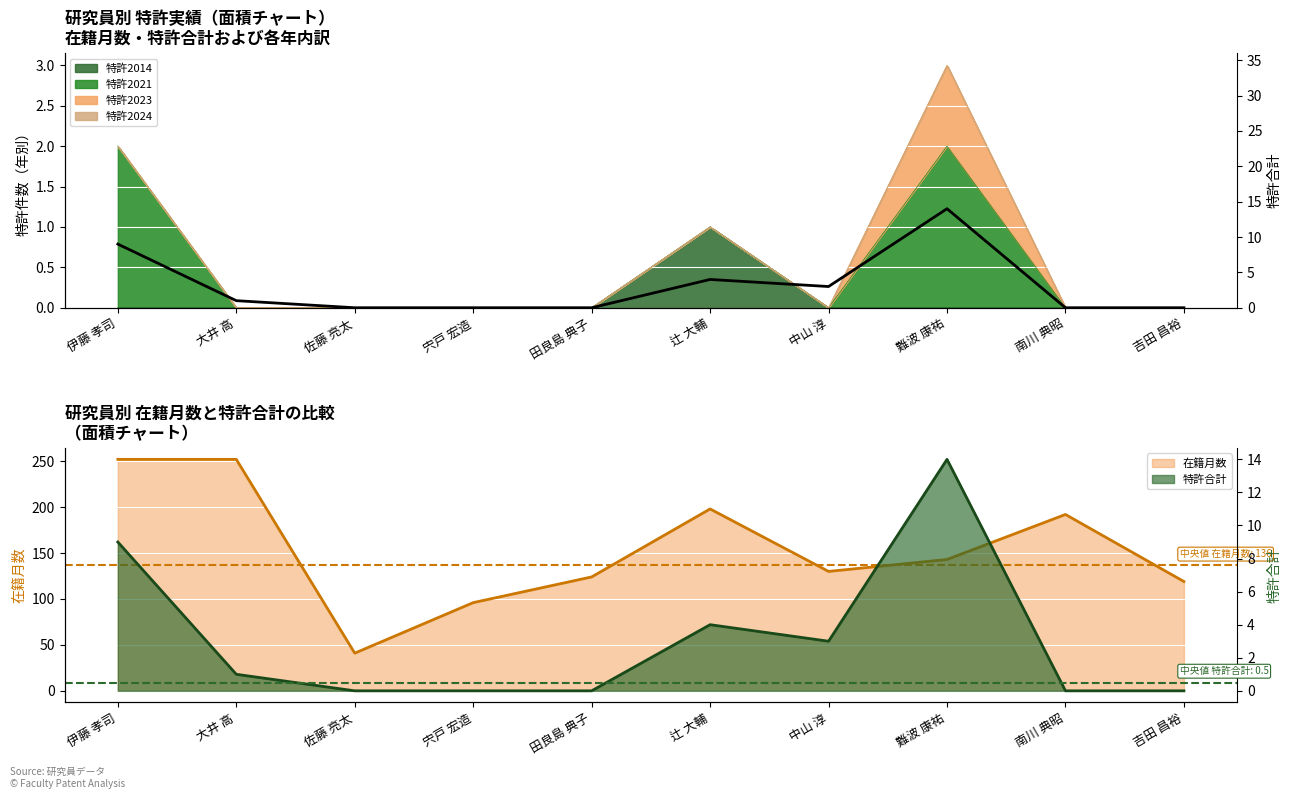

How many interior local valleys (lower than both neighbors) does the data have?

1